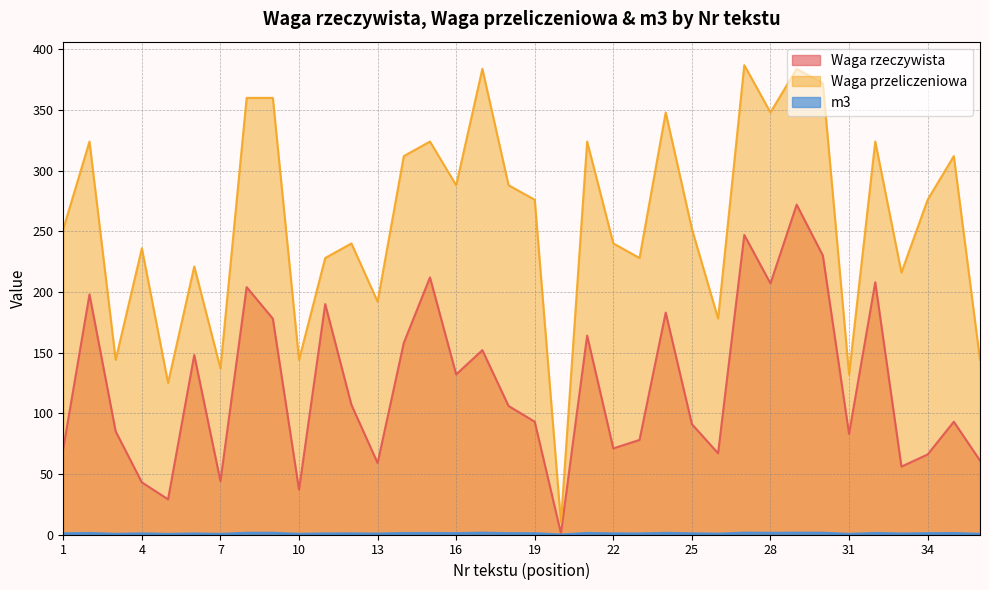

The value of Waga przeliczeniowa at 32 is 324.0. True or false?

True